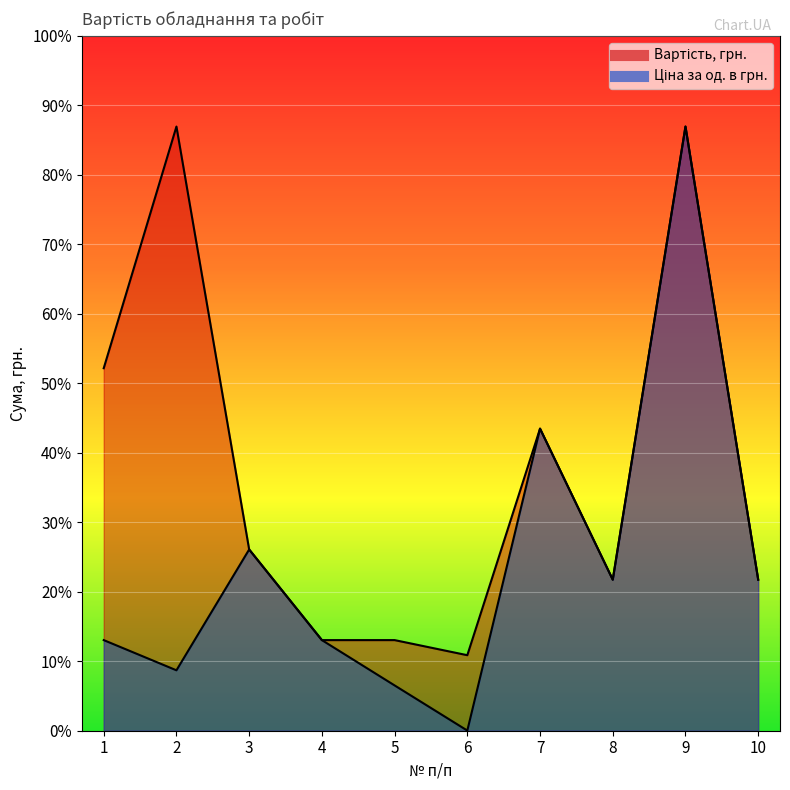

Which series has the largest total across all categories?

Вартість, грн.